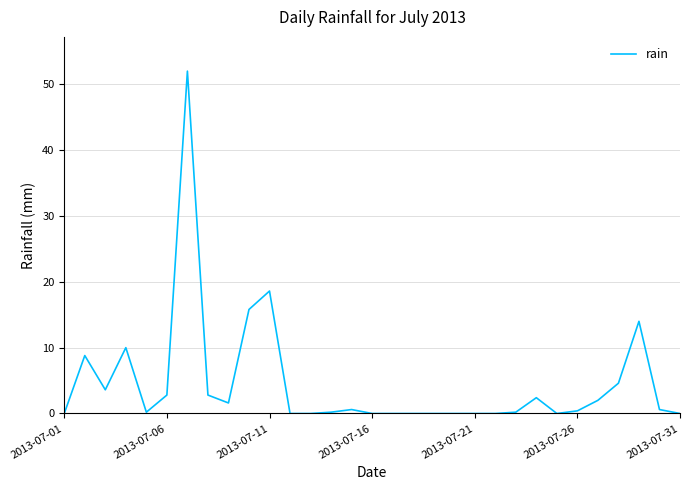

How many series are shown in this chart?

1